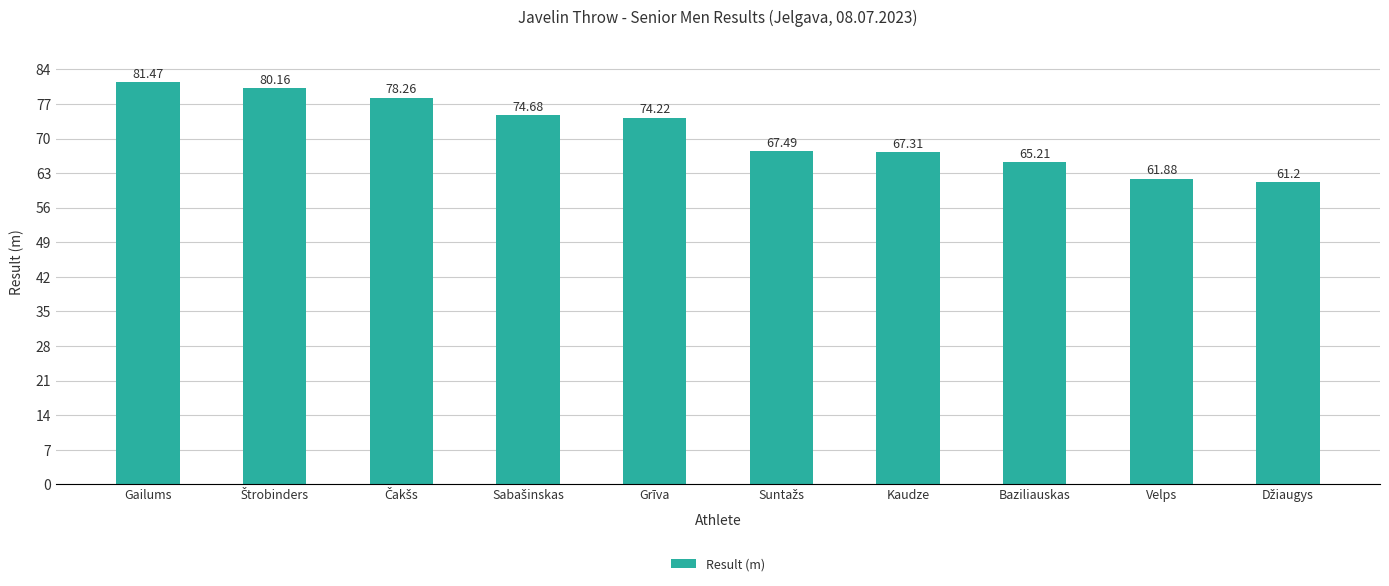

What is the sum of the values at Grīva and Kaudze?

141.5